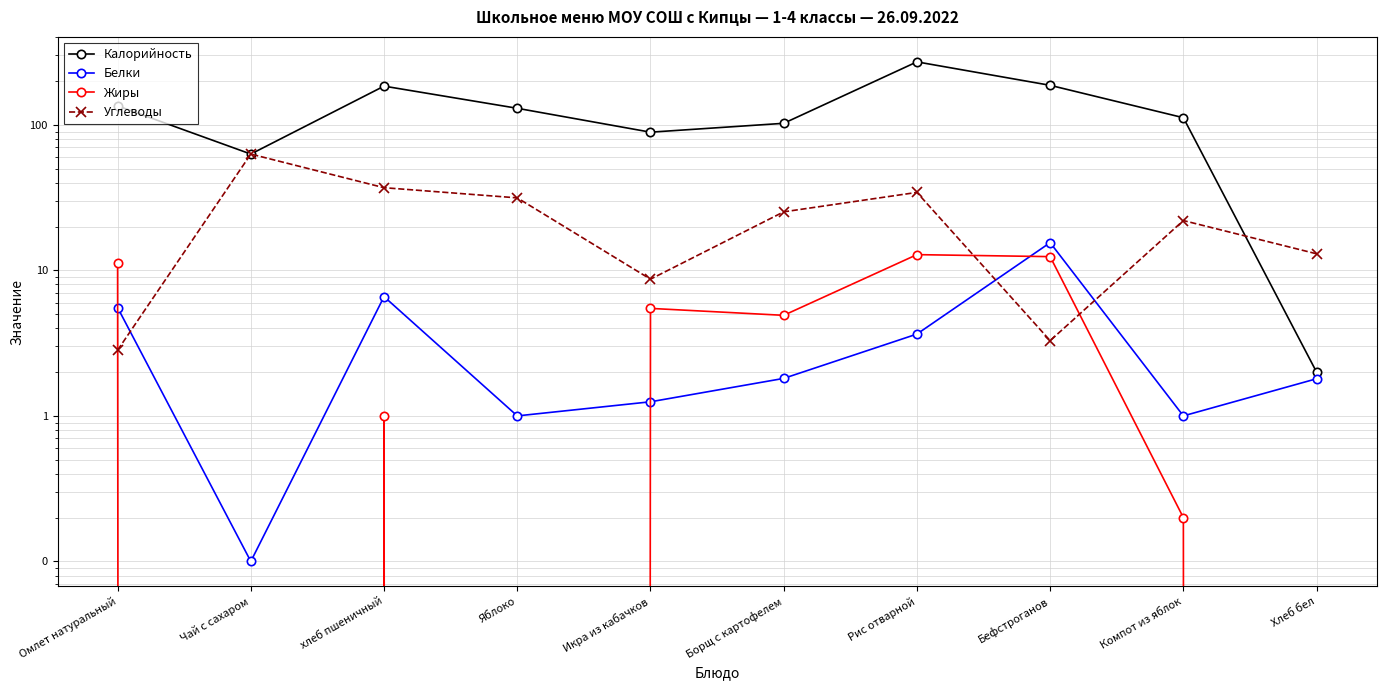

How many categories are shown in the chart?

10